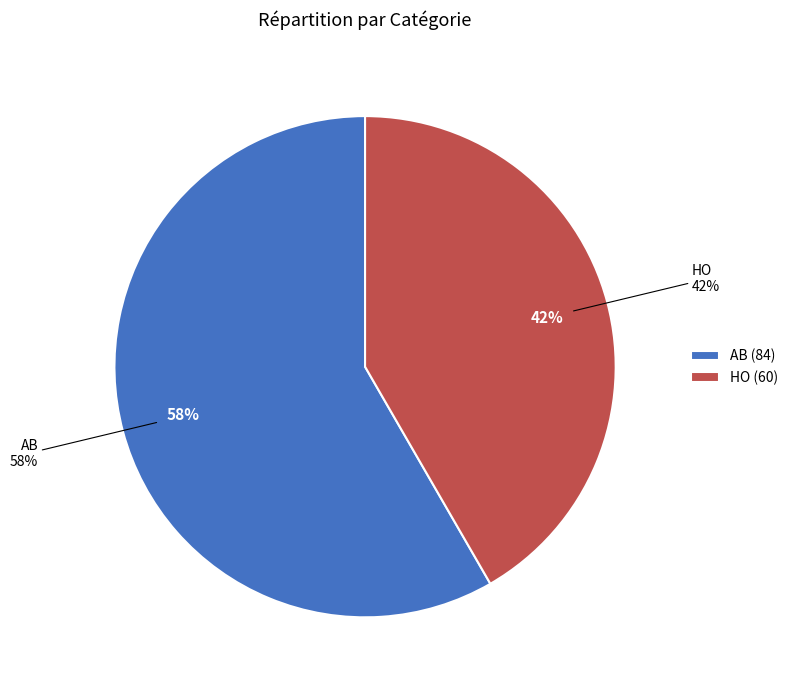

Count the number of slices in the pie.

2